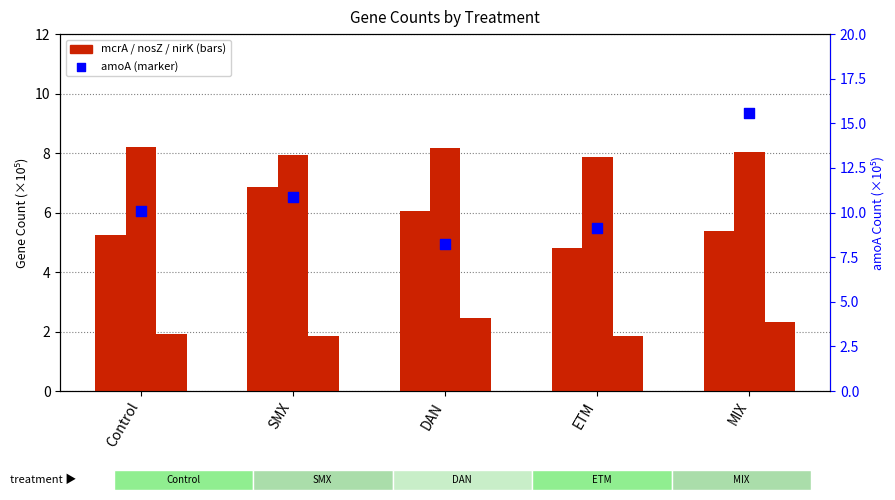

Which series has the largest Y range (max minus min)?

amoA